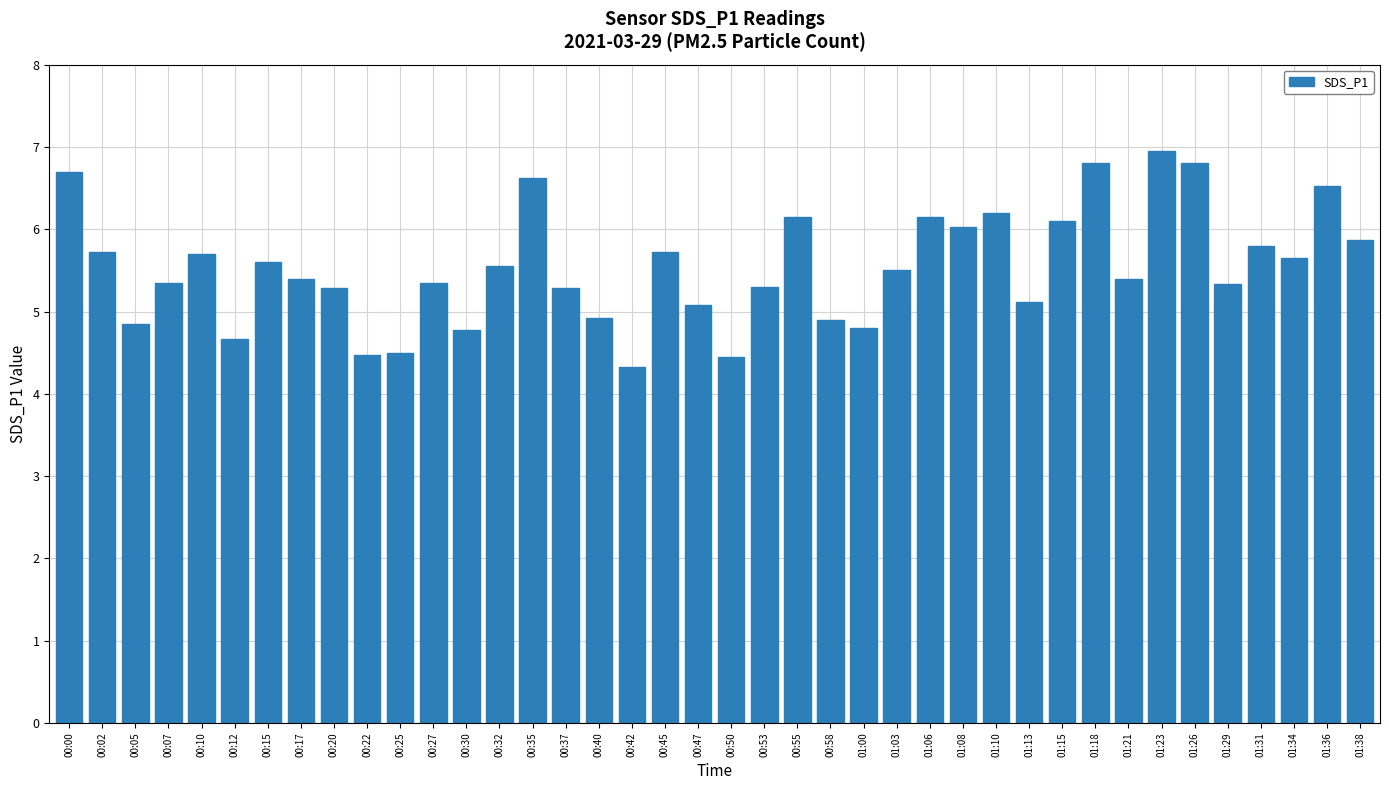

Where does the data first go above 5?

00:00